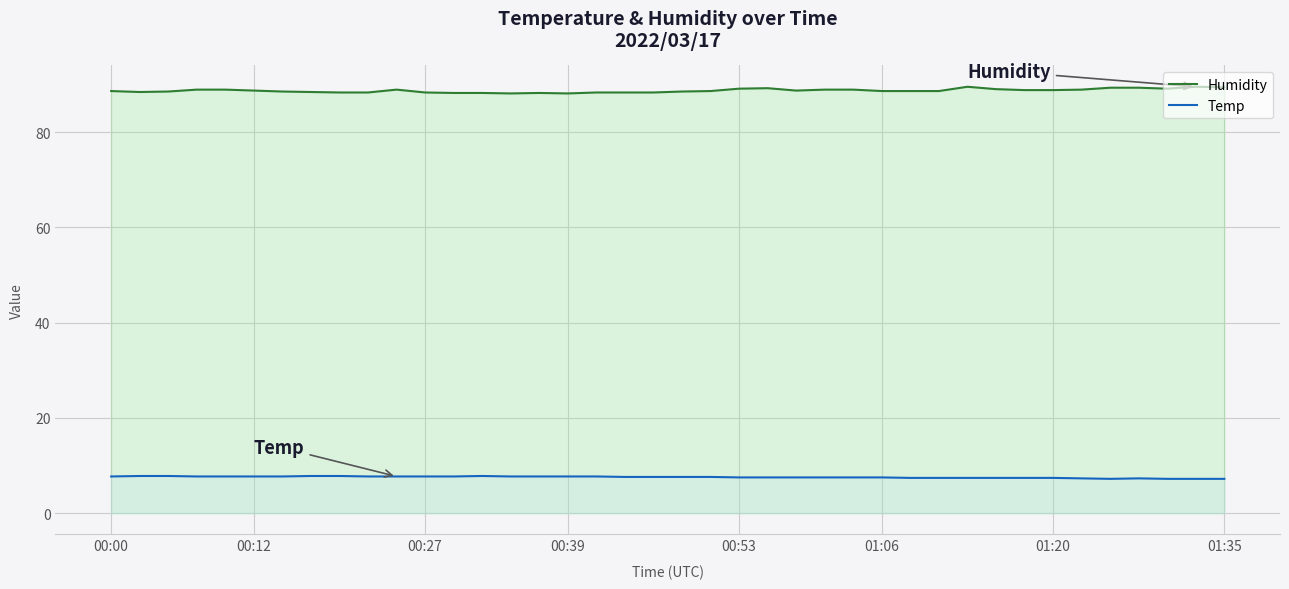

What is the greatest value displayed?

89.5